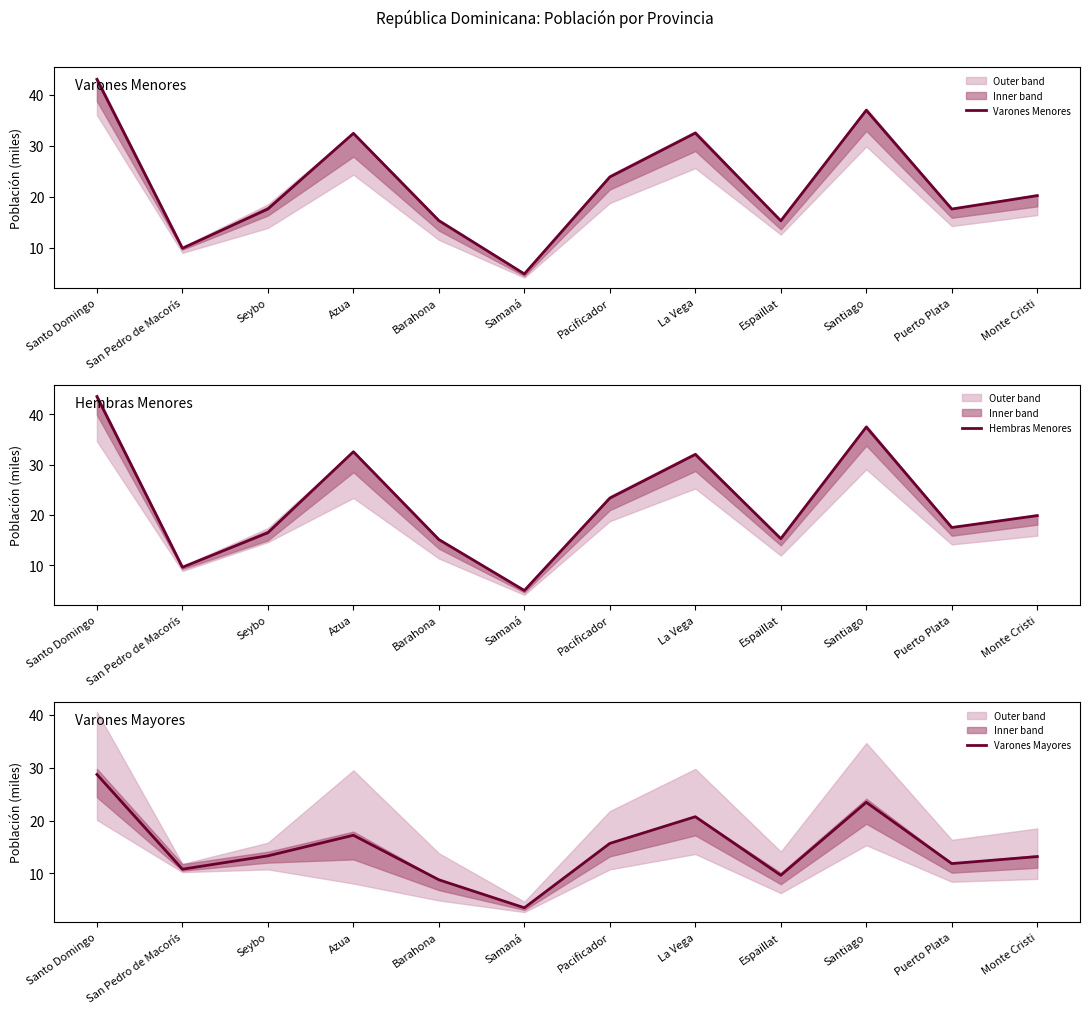

At Pacificador, list the series in order from smallest to largest.

Varones Mayores, Hembras Menores, Varones Menores